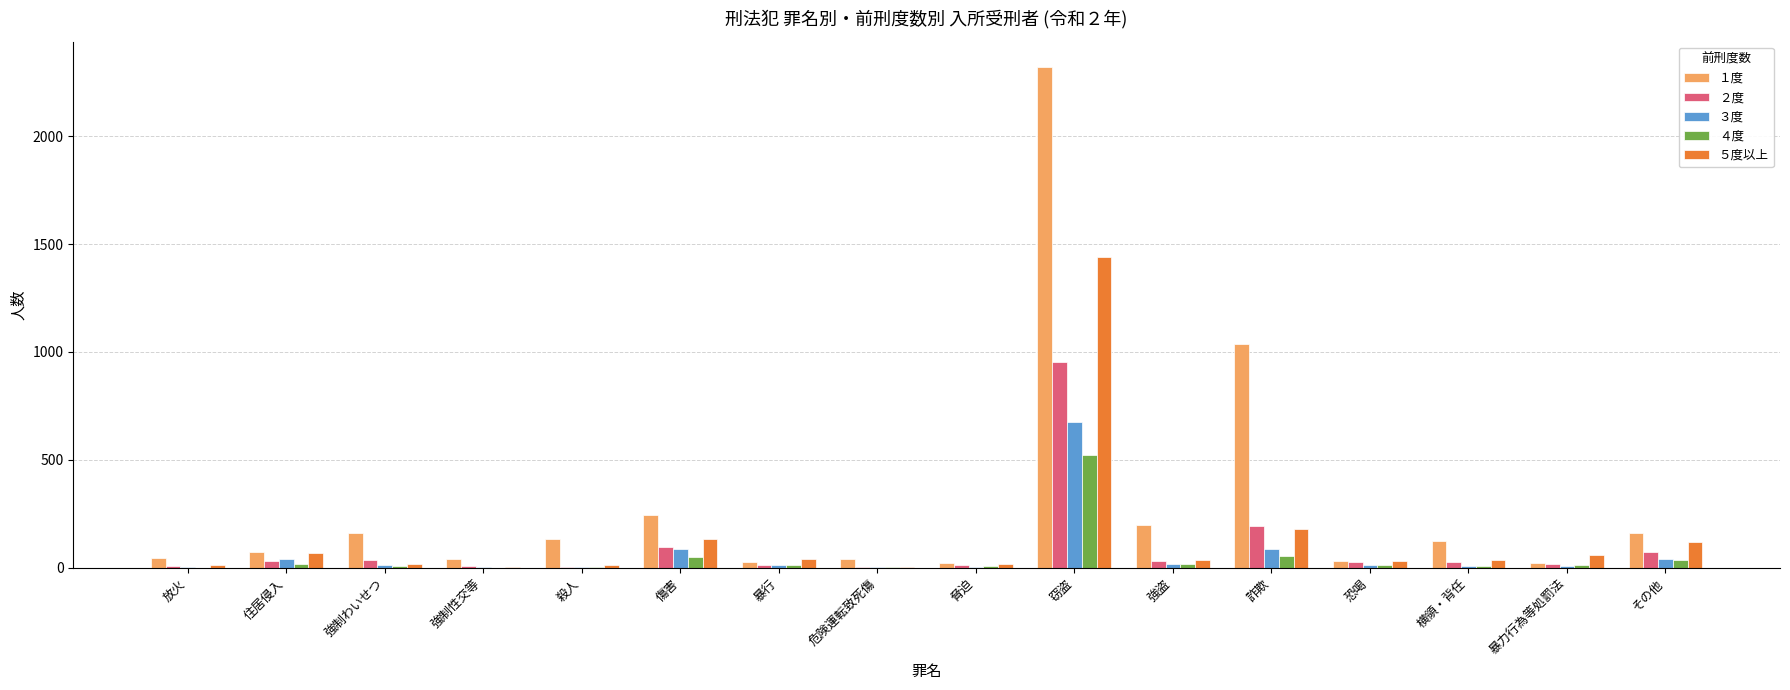

Which category has the highest value in the ４度 series?

窃盗